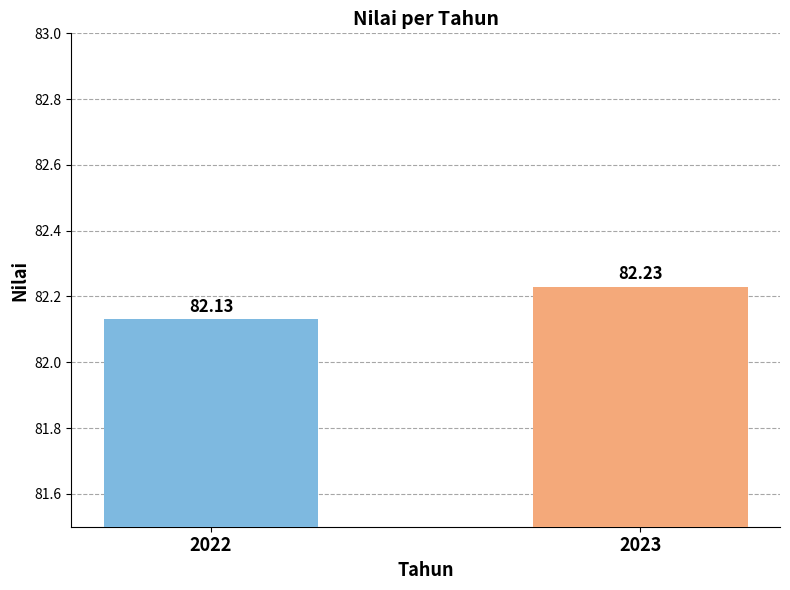

How many values are between 82 and 83?

2